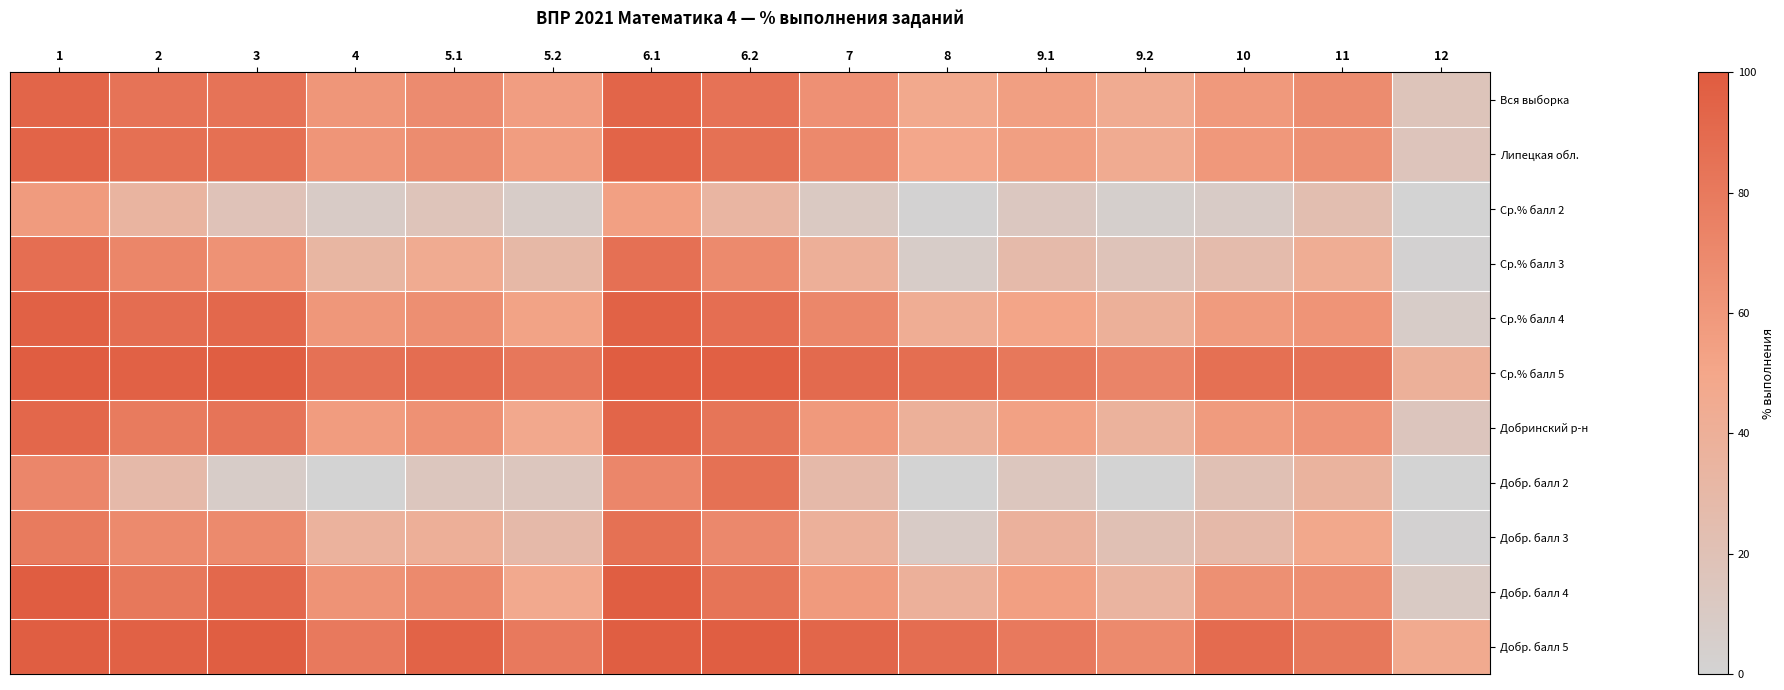

Which has a higher value, 12 or 9.1?

9.1